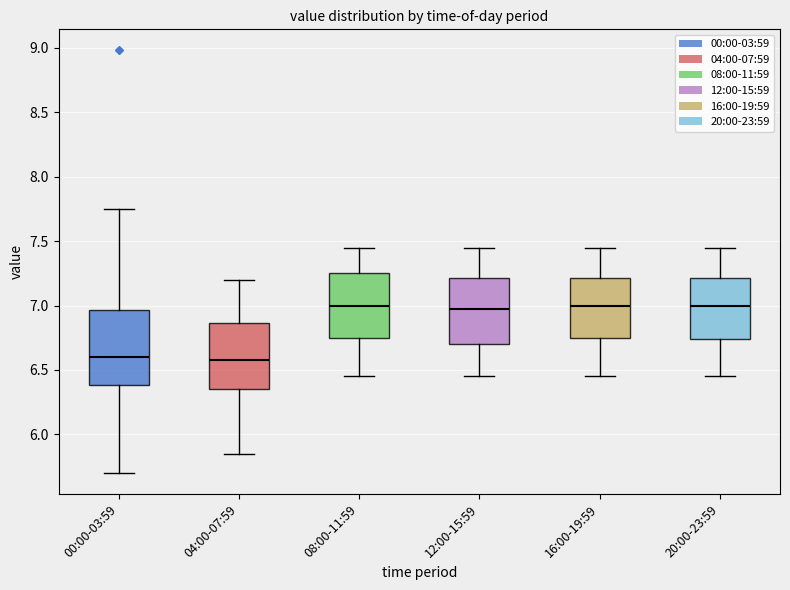

Which box is the tallest, from its lower edge to its upper edge?

00:00-03:59